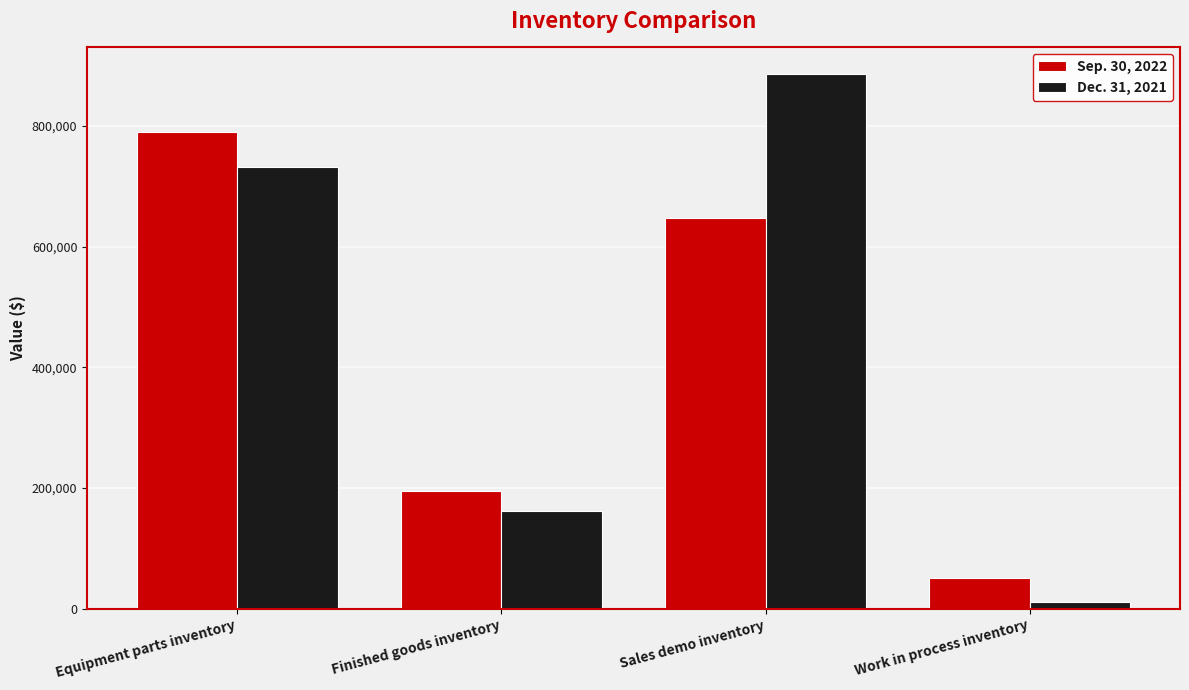

Rank the series at Work in process inventory from highest to lowest value.

Sep. 30, 2022, Dec. 31, 2021